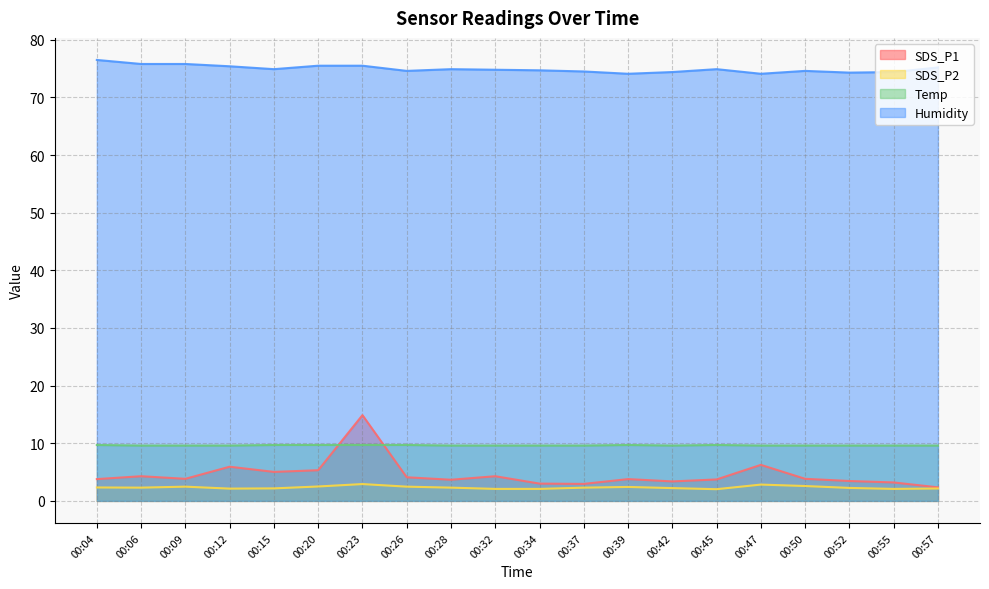

Does the chart have visible grid lines?

Yes